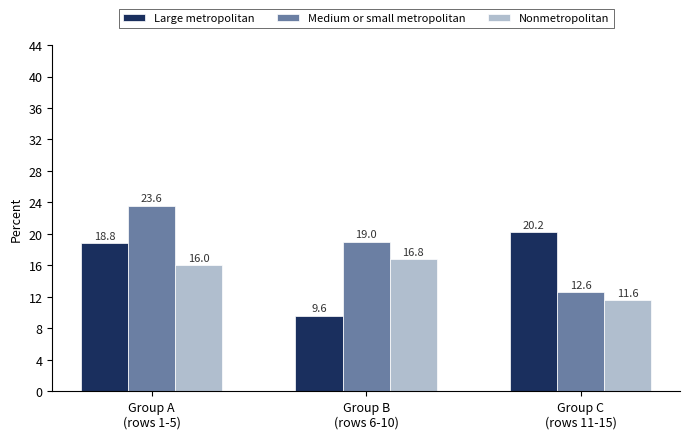

How many groups of bars are there?

3